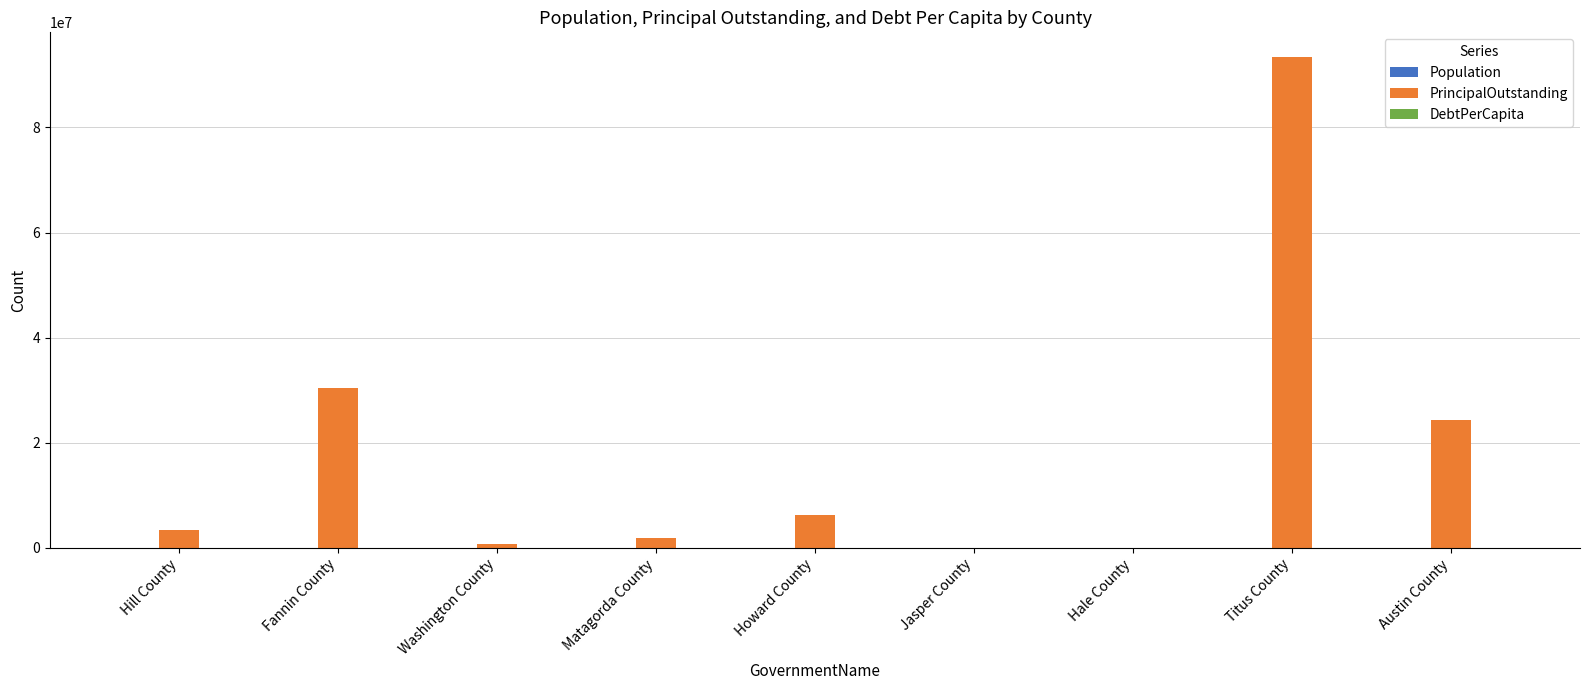

What is the average value of the PrincipalOutstanding series?

17851666.7